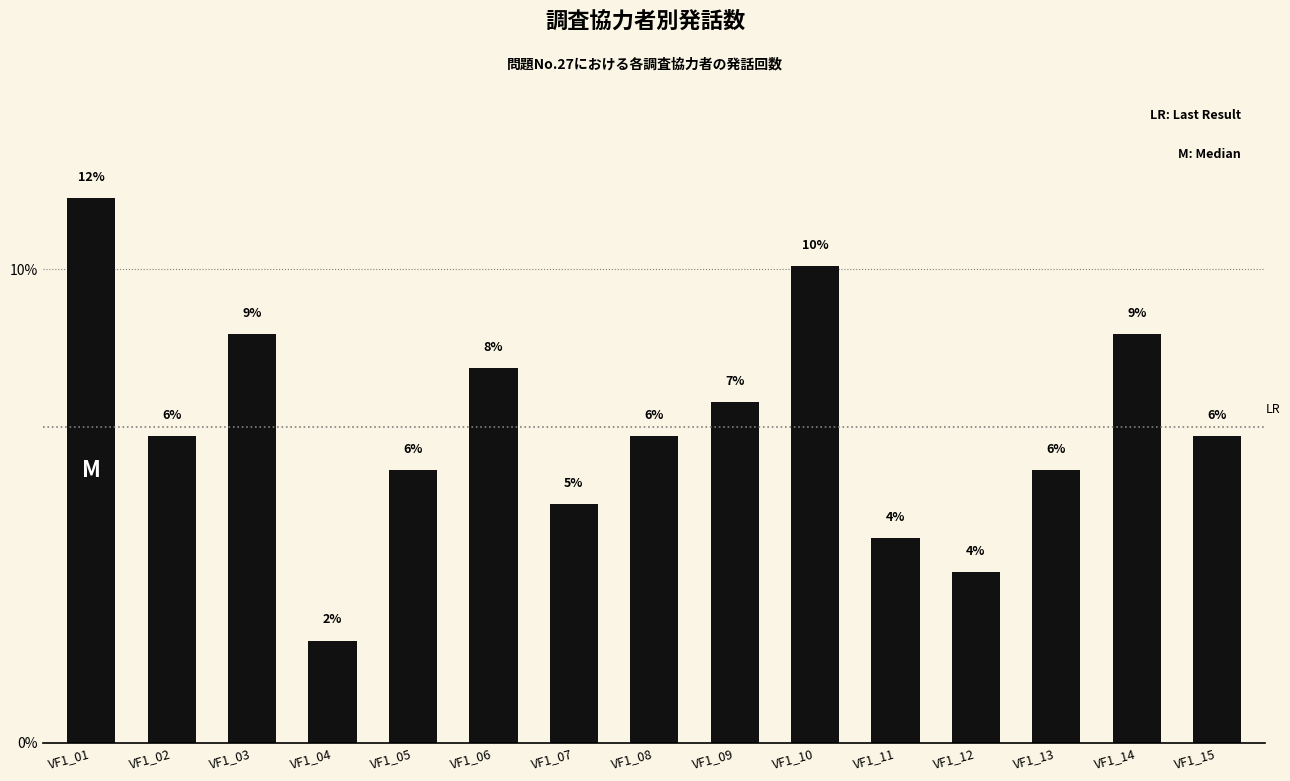

How many bars are there in total?

15